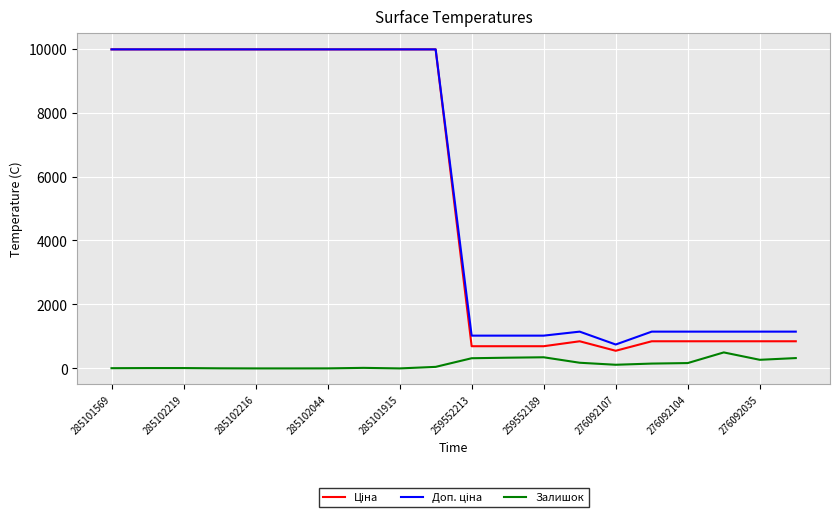

What is the greatest value displayed?

9975.0